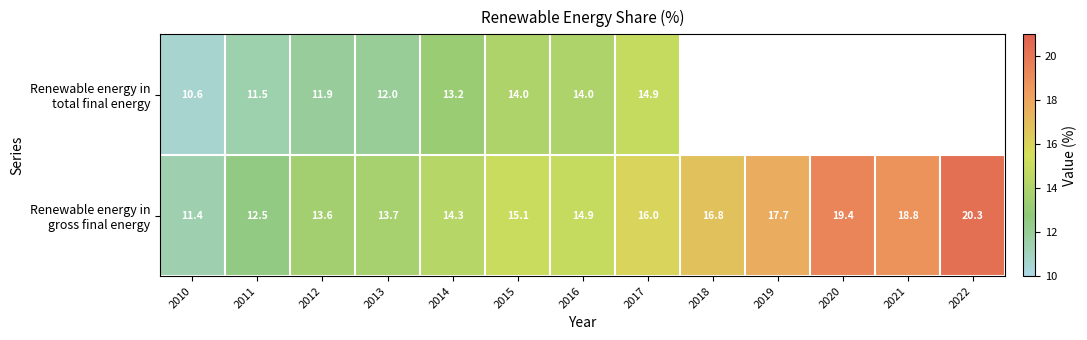

Which label corresponds to the largest value in the chart?

2022